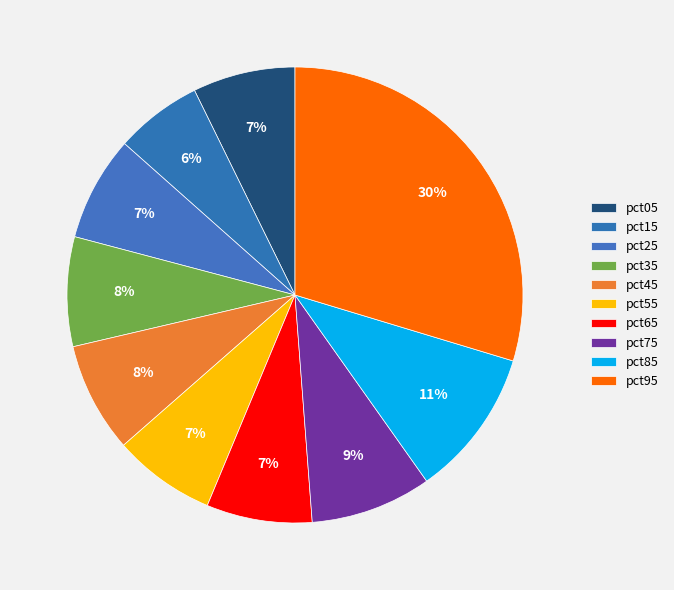

Which category has the smallest portion of the pie?

pct15